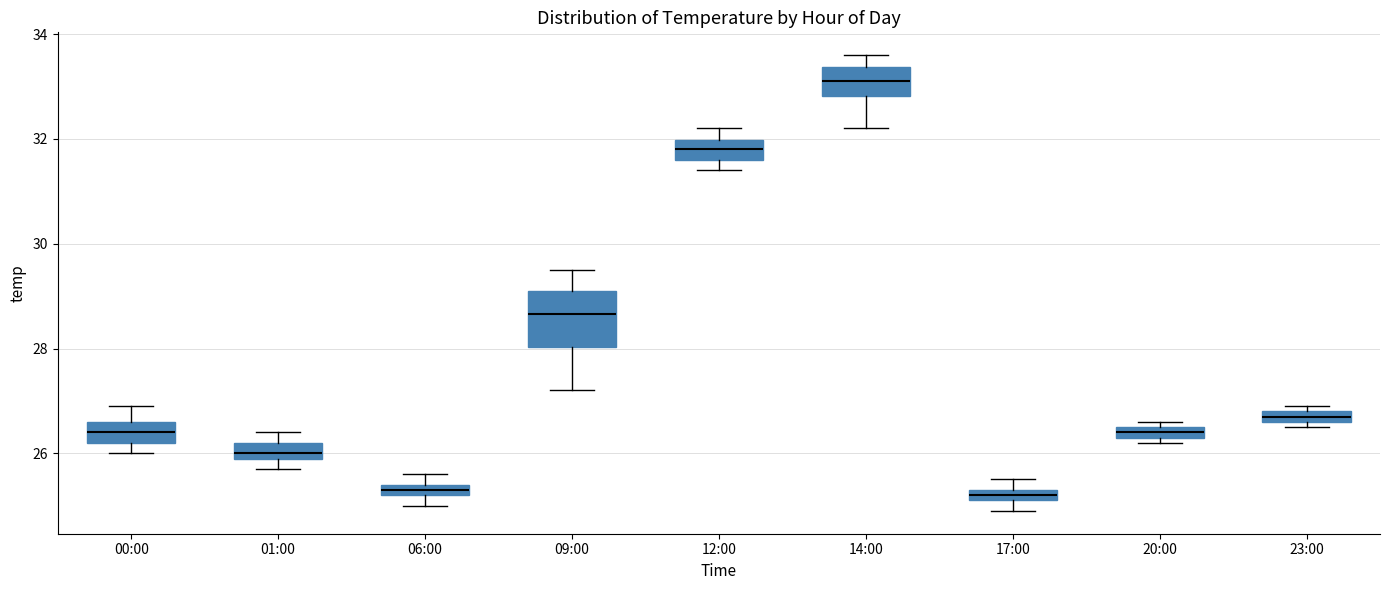

Where is the lower edge of the box for 23:00 on the y-axis? The values are not printed on the chart, so give them approximately, as read against the axis.

26.6